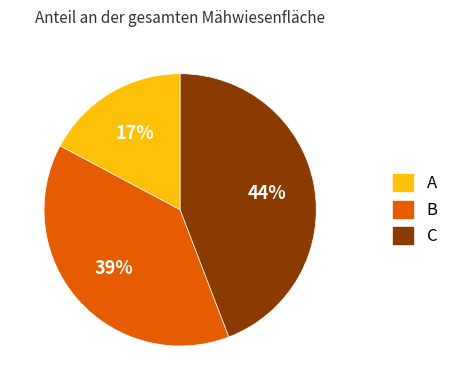

Does A account for over 50% of the chart?

No